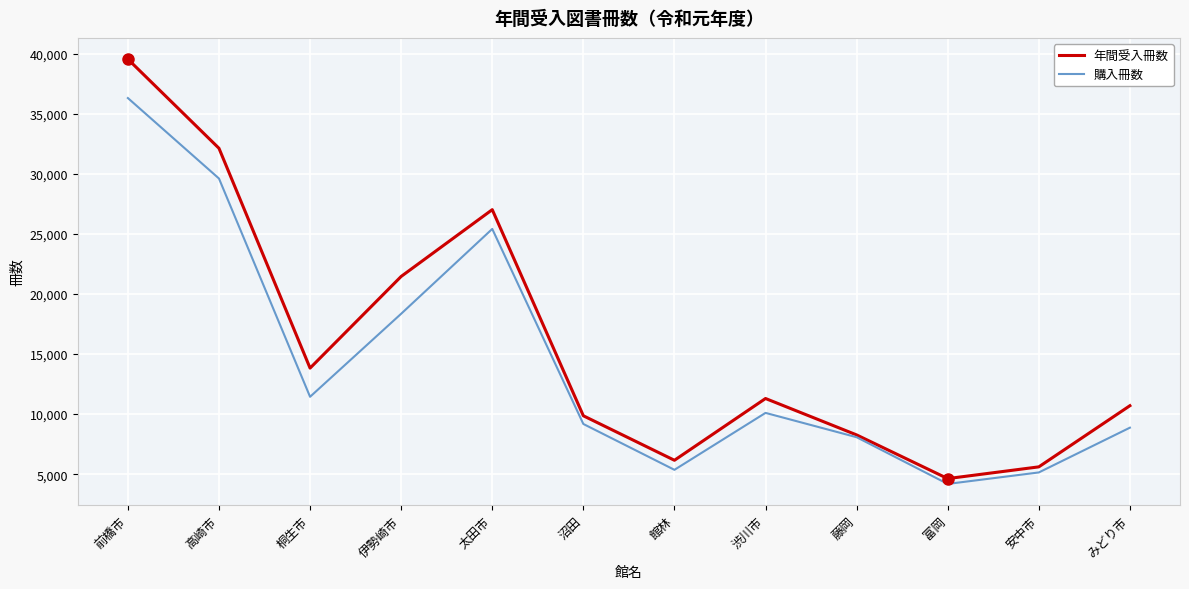

At which category is the sum across all series the highest?

前橋市